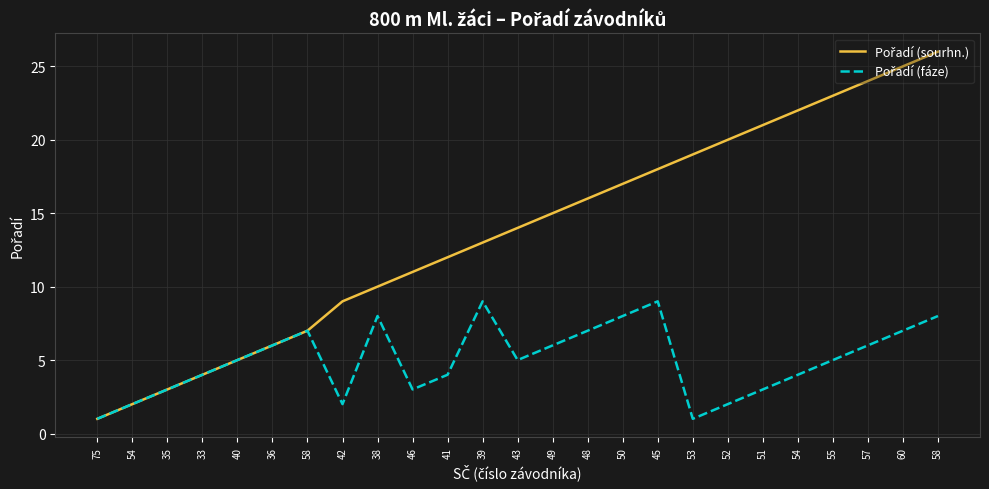

Which series changed the most between 53 and 57?

Pořadí (sourhn.)